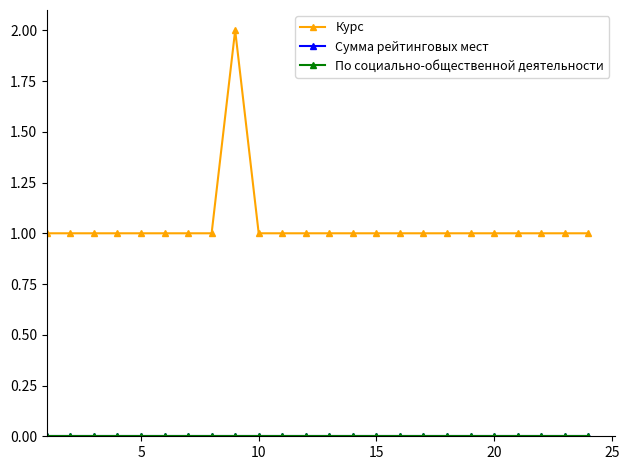

Does the chart have visible grid lines?

No